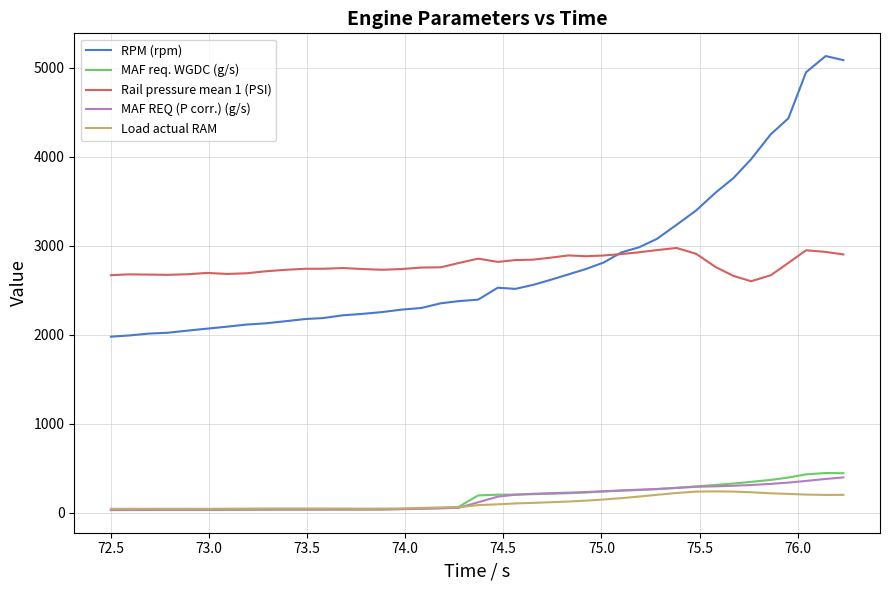

Count the number of categories in the chart.

40